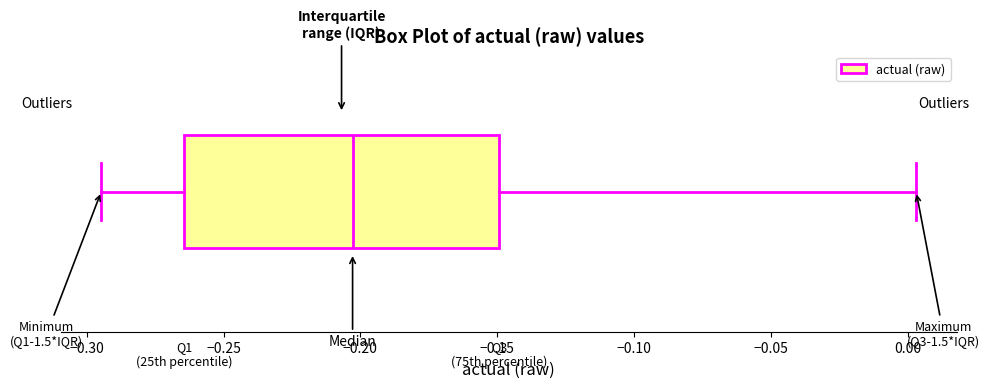

Read this box plot against the x-axis: the position of the median line, the range covered by the box, and the ends of both whiskers. The values are not printed on the chart, so give them approximately, as read against the axis.

median -0.205, box -0.265 to -0.150, whiskers -0.295 to 0.005